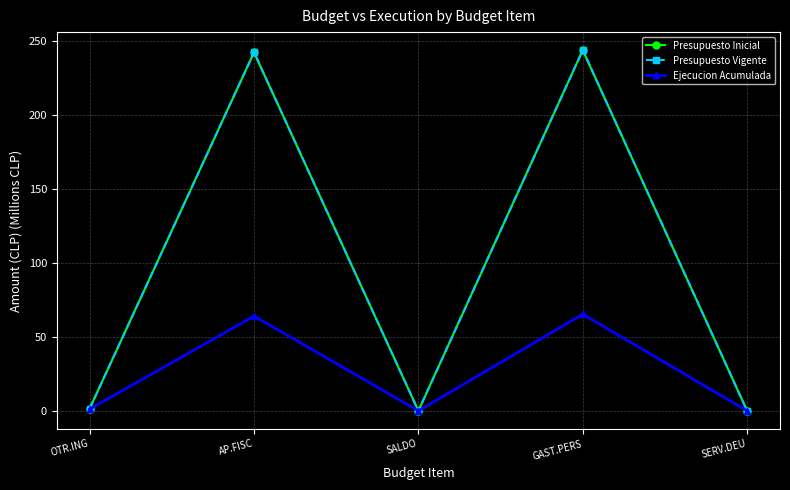

Is this an area chart (filled region under the line)?

No